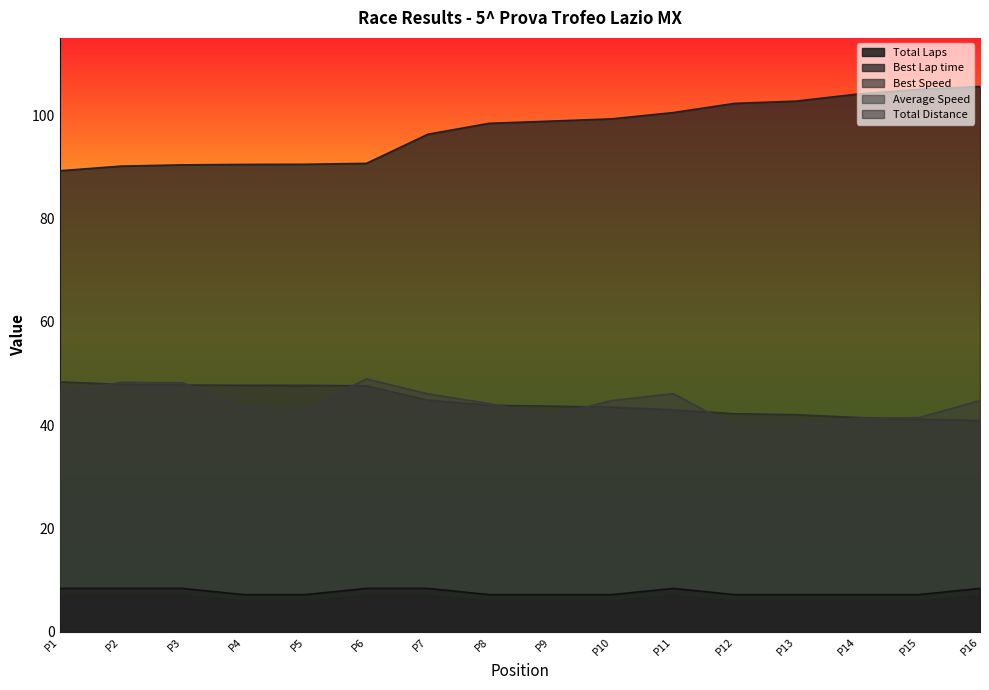

Which series changed the most between P6 and P8?

Best Lap time